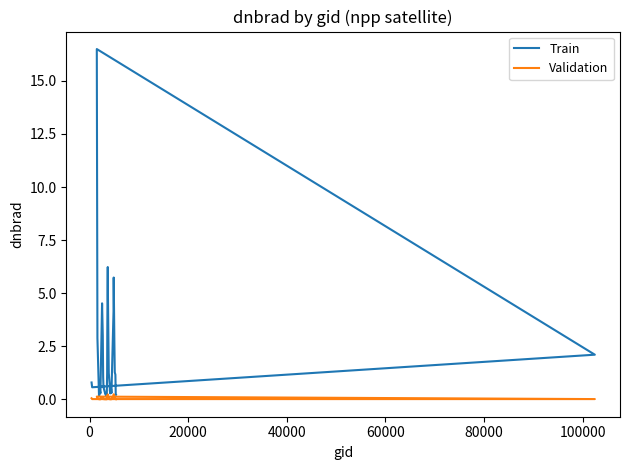

The Train series shows 0.2 at 8. True or false?

False